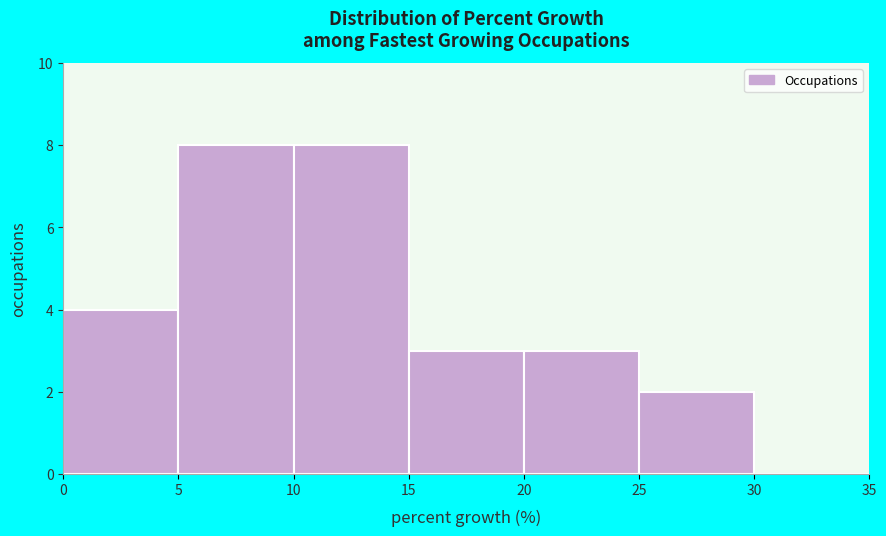

Reading left to right, transcribe this chart: for each bar, give the range it covers on the x-axis and its height. The values are not printed on the chart, so give them approximately, as read against the axis.

0 to 5: 4
5 to 10: 8
10 to 15: 8
15 to 20: 3
20 to 25: 3
25 to 30: 2
30 to 35: 0